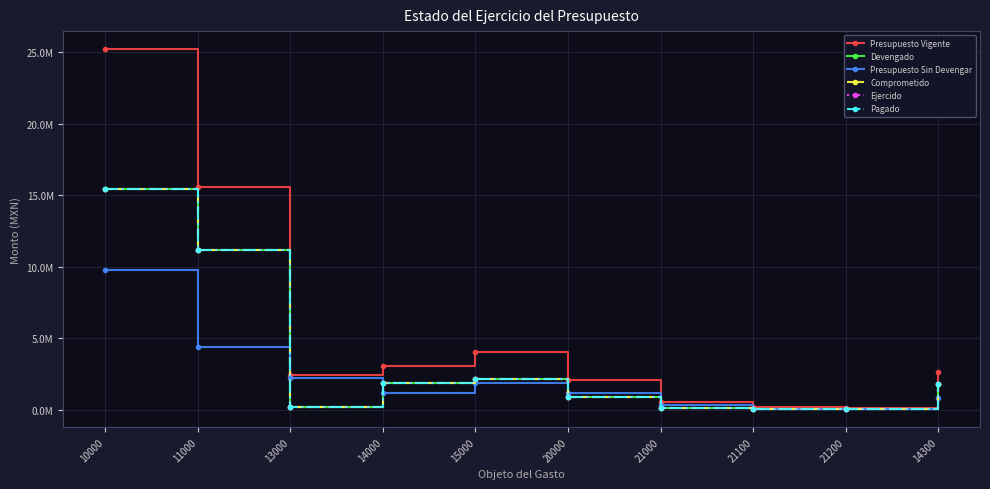

What is the label of the 2nd point from the right?

21200